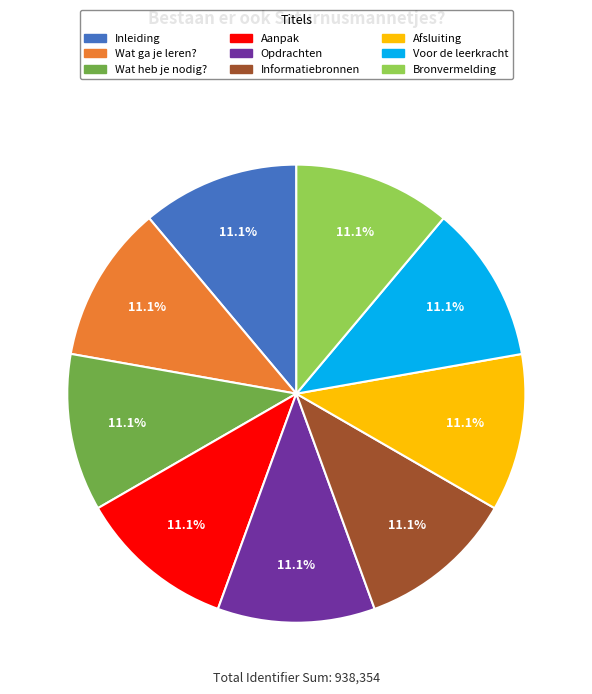

What is the total percentage of Opdrachten and Aanpak?

22.2%